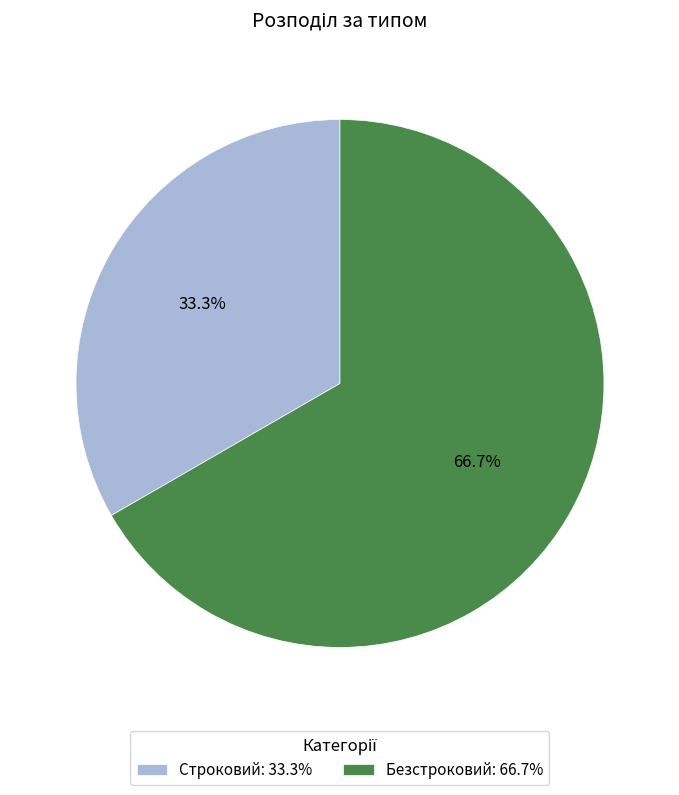

Is it true that Безстроковий is 54% of the pie?

False